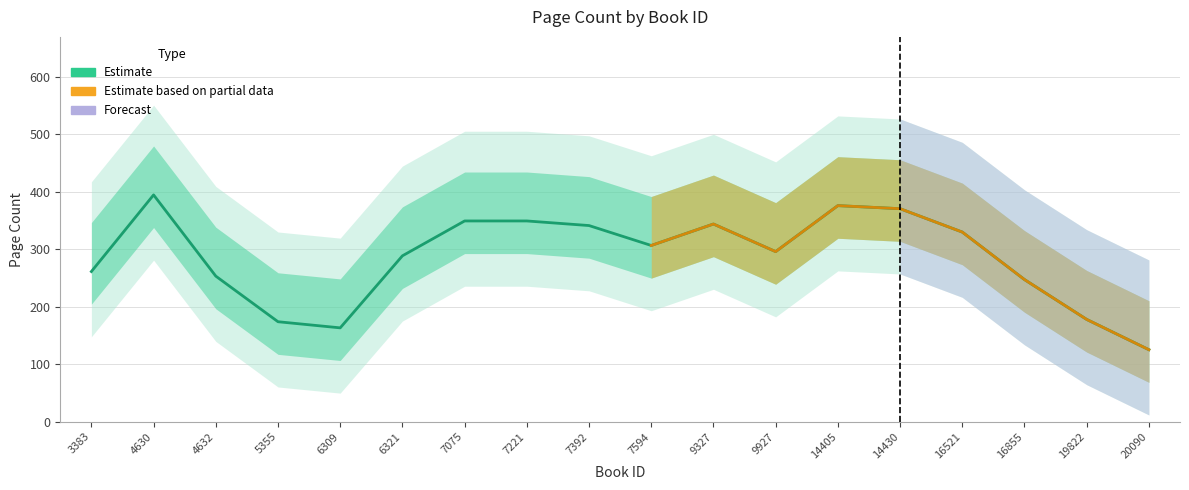

How many points are higher than both their immediate neighbors (excluding endpoints)?

4